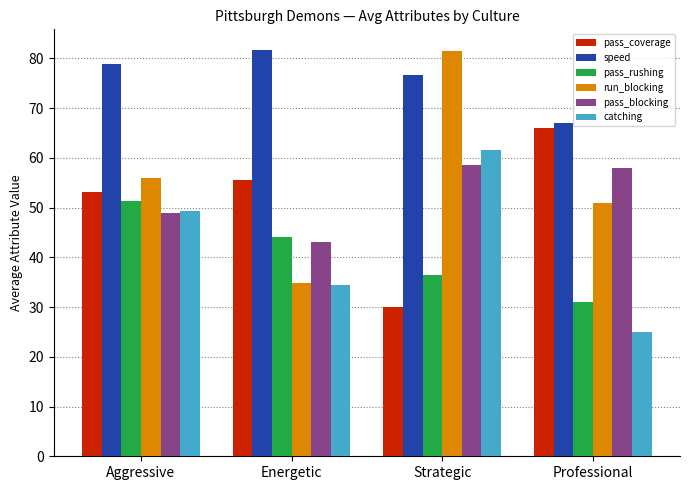

Is it true that pass_rushing equals 31.0 at Professional?

True